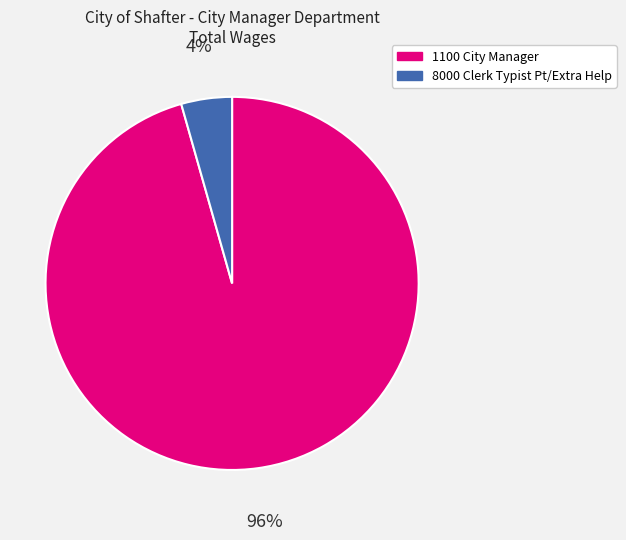

Which category has the smallest portion of the pie?

8000 Clerk Typist Pt/Extra Help